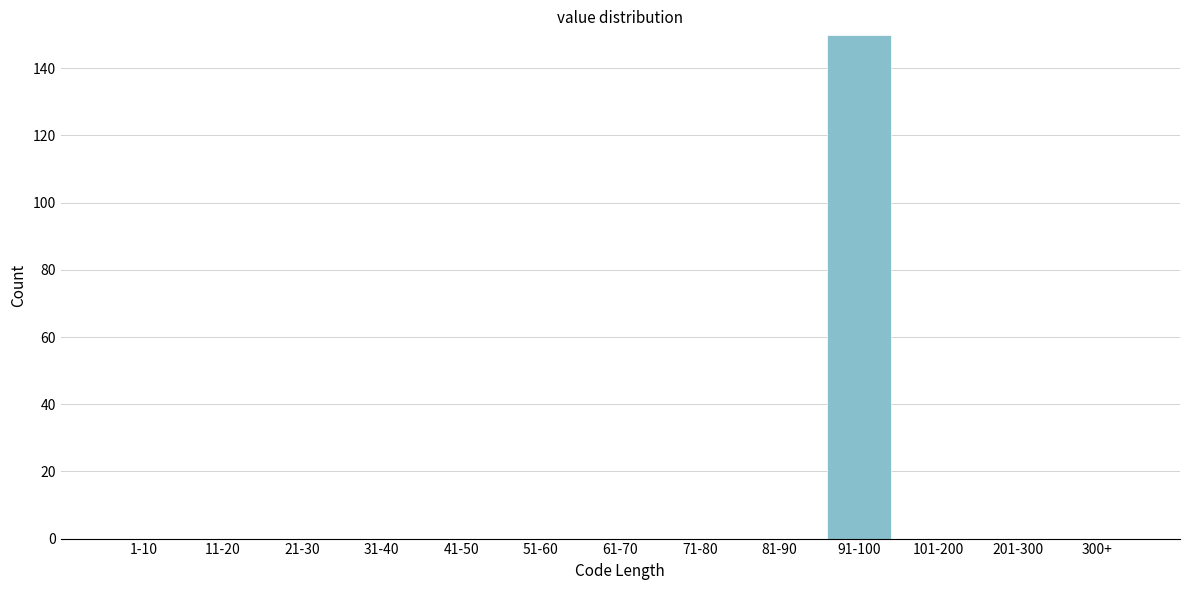

Reading right to left, what are all the values shown in this chart?

300+=0	201-300=0	101-200=0	91-100=150	81-90=0	71-80=0	61-70=0	51-60=0	41-50=0	31-40=0	21-30=0	11-20=0	1-10=0